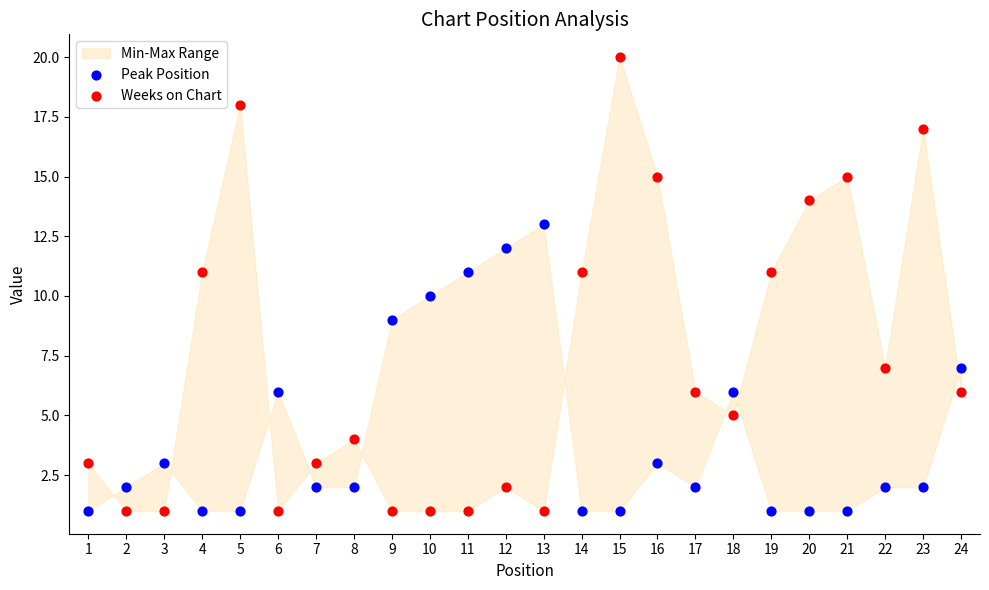

What is the X range (max minus min) for the scatter plot?

23